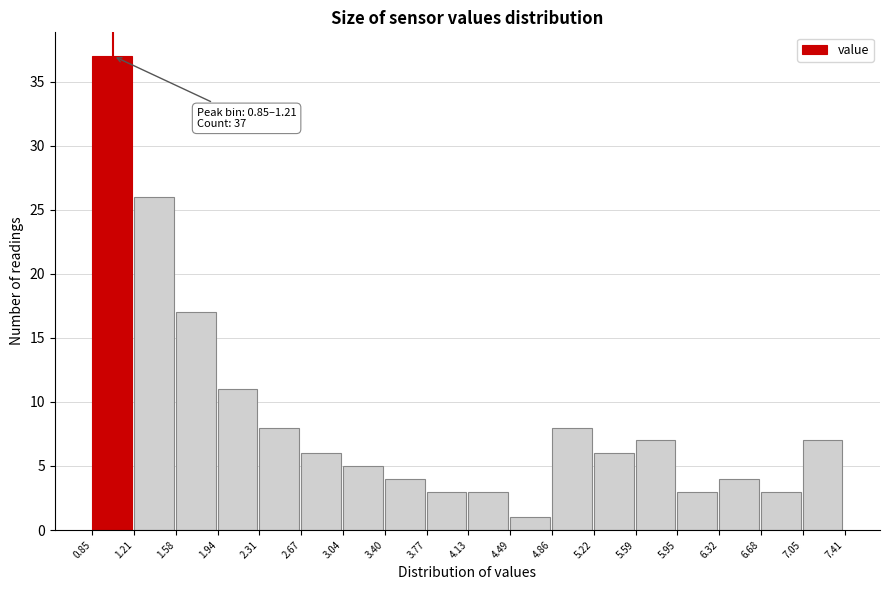

Which range on the x-axis has the tallest bar?

0.85 to 1.21